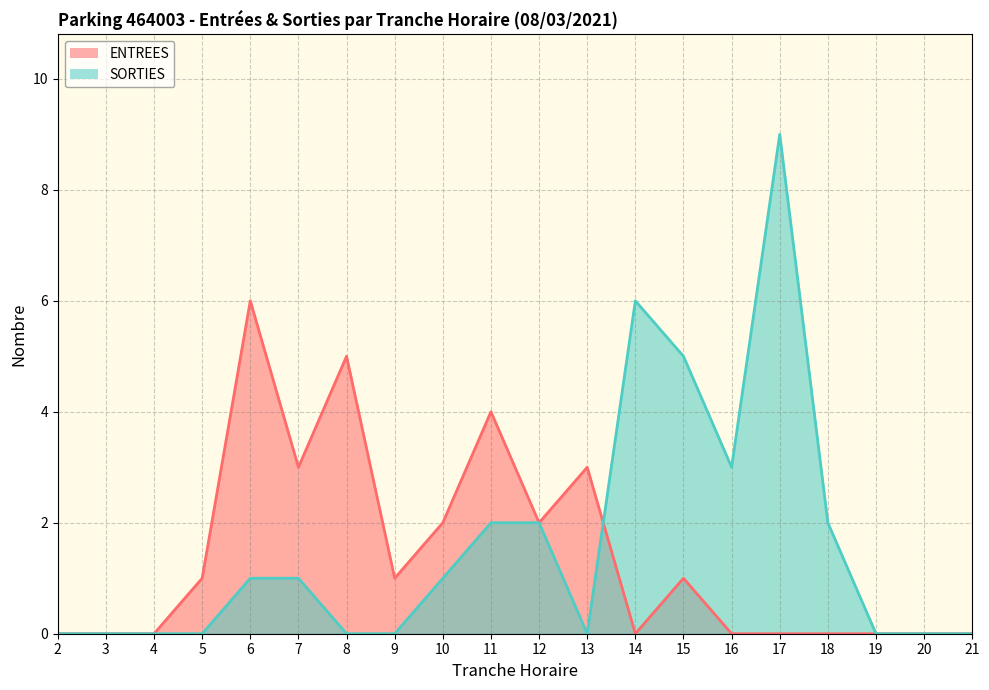

The value of ENTREES at 8 is 5. True or false?

True